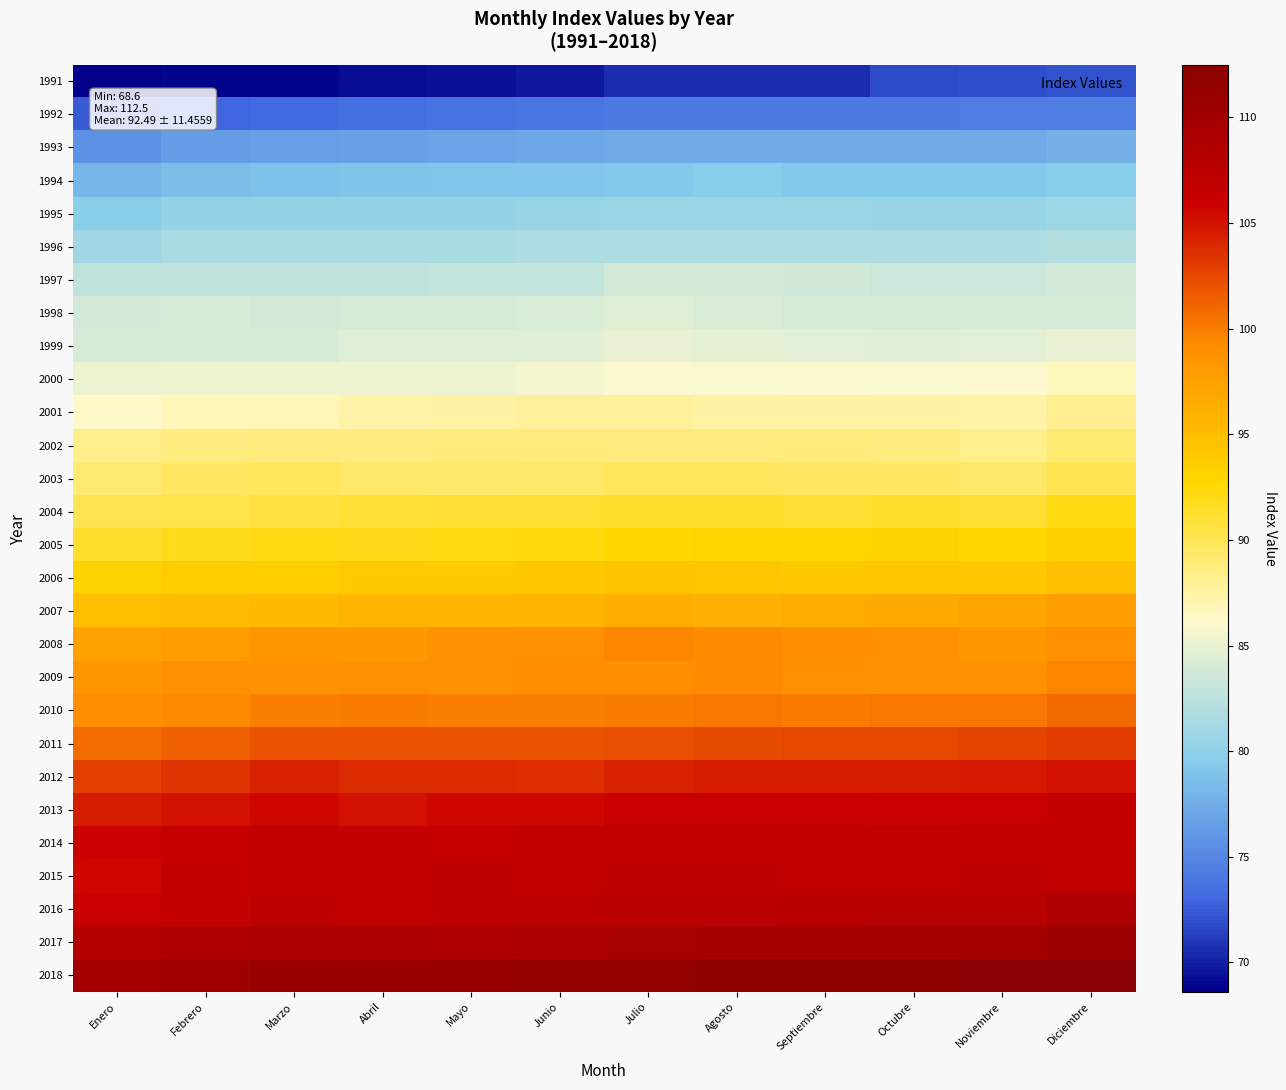

Reading left to right, extract all data points from this chart.

1991: Enero=68.6	Febrero=68.9	Marzo=68.9	Abril=69.2	Mayo=69.4	Junio=69.8	Julio=70.6	Agosto=70.6	Septiembre=70.6	Octubre=71.7	Noviembre=72.0	Diciembre=72.1
1992: Enero=72.5	Febrero=72.9	Marzo=73.2	Abril=73.5	Mayo=73.7	Junio=73.9	Julio=74.1	Agosto=74.1	Septiembre=74.1	Octubre=74.1	Noviembre=74.4	Diciembre=74.5
1993: Enero=75.8	Febrero=76.4	Marzo=76.6	Abril=76.8	Mayo=76.9	Junio=77.1	Julio=77.5	Agosto=77.5	Septiembre=77.4	Octubre=77.4	Noviembre=77.5	Diciembre=77.7
1994: Enero=78.1	Febrero=78.7	Marzo=78.8	Abril=78.9	Mayo=79.1	Junio=79.2	Julio=79.4	Agosto=79.6	Septiembre=79.4	Octubre=79.3	Noviembre=79.4	Diciembre=79.6
1995: Enero=79.9	Febrero=80.3	Marzo=80.3	Abril=80.4	Mayo=80.4	Junio=80.5	Julio=80.7	Agosto=80.7	Septiembre=80.7	Octubre=80.5	Noviembre=80.5	Diciembre=80.8
1996: Enero=81.0	Febrero=81.5	Marzo=81.5	Abril=81.5	Mayo=81.6	Junio=81.7	Julio=81.8	Agosto=81.8	Septiembre=81.8	Octubre=81.8	Noviembre=81.7	Diciembre=82.0
1997: Enero=82.7	Febrero=82.8	Marzo=82.8	Abril=82.7	Mayo=82.9	Junio=83.0	Julio=83.7	Agosto=83.8	Septiembre=83.6	Octubre=83.5	Noviembre=83.5	Diciembre=83.7
1998: Enero=83.7	Febrero=83.9	Marzo=83.8	Abril=83.9	Mayo=84.0	Junio=84.1	Julio=84.4	Agosto=84.2	Septiembre=84.0	Octubre=83.9	Noviembre=83.9	Diciembre=84.0
1999: Enero=83.9	Febrero=84.0	Marzo=84.0	Abril=84.4	Mayo=84.4	Junio=84.5	Julio=84.9	Agosto=84.8	Septiembre=84.6	Octubre=84.5	Noviembre=84.7	Diciembre=85.0
2000: Enero=85.2	Febrero=85.3	Marzo=85.3	Abril=85.3	Mayo=85.2	Junio=85.6	Julio=86.0	Agosto=85.8	Septiembre=86.0	Octubre=85.9	Noviembre=86.0	Diciembre=86.7
2001: Enero=86.4	Febrero=86.9	Marzo=86.9	Abril=87.3	Mayo=87.6	Junio=87.7	Julio=87.8	Agosto=87.6	Septiembre=87.6	Octubre=87.5	Noviembre=87.3	Diciembre=88.1
2002: Enero=88.2	Febrero=88.5	Marzo=88.7	Abril=88.6	Mayo=88.7	Junio=88.7	Julio=88.8	Agosto=88.7	Septiembre=88.7	Octubre=88.6	Noviembre=88.3	Diciembre=89.1
2003: Enero=89.1	Febrero=89.6	Marzo=89.7	Abril=89.4	Mayo=89.2	Junio=89.5	Julio=89.7	Agosto=89.7	Septiembre=89.6	Octubre=89.6	Noviembre=89.4	Diciembre=90.1
2004: Enero=90.1	Febrero=90.3	Marzo=90.6	Abril=90.9	Mayo=91.1	Junio=91.1	Julio=91.3	Agosto=91.4	Septiembre=91.2	Octubre=91.3	Noviembre=91.1	Diciembre=92.1
2005: Enero=91.4	Febrero=91.8	Marzo=92.2	Abril=92.0	Mayo=92.2	Junio=92.3	Julio=92.7	Agosto=92.8	Septiembre=92.9	Octubre=93.0	Noviembre=92.7	Diciembre=93.4
2006: Enero=93.1	Febrero=93.5	Marzo=93.5	Abril=93.8	Mayo=93.8	Junio=94.0	Julio=94.4	Agosto=94.2	Septiembre=93.9	Octubre=94.0	Noviembre=94.0	Diciembre=94.7
2007: Enero=94.7	Febrero=95.1	Marzo=95.3	Abril=95.8	Mayo=95.8	Junio=95.8	Julio=96.3	Agosto=96.2	Septiembre=96.4	Octubre=96.6	Noviembre=97.1	Diciembre=97.7
2008: Enero=97.4	Febrero=97.8	Marzo=98.3	Abril=98.1	Mayo=98.7	Junio=98.9	Julio=99.5	Agosto=99.2	Septiembre=99.1	Octubre=98.9	Noviembre=98.4	Diciembre=98.8
2009: Enero=98.3	Febrero=98.9	Marzo=98.7	Abril=98.8	Mayo=98.7	Junio=99.0	Julio=99.0	Agosto=99.2	Septiembre=98.9	Octubre=98.9	Noviembre=98.8	Diciembre=99.6
2010: Enero=99.0	Febrero=99.4	Marzo=99.9	Abril=100.0	Mayo=99.9	Junio=99.9	Julio=100.1	Agosto=100.2	Septiembre=100.1	Octubre=100.2	Noviembre=100.3	Diciembre=100.9
2011: Enero=100.7	Febrero=101.3	Marzo=101.9	Abril=101.9	Mayo=101.9	Junio=102.0	Julio=102.2	Agosto=102.3	Septiembre=102.5	Octubre=102.5	Noviembre=102.7	Diciembre=102.9
2012: Enero=102.8	Febrero=103.5	Marzo=104.1	Abril=103.9	Mayo=103.9	Junio=103.7	Julio=104.1	Agosto=104.5	Septiembre=104.6	Octubre=104.6	Noviembre=104.7	Diciembre=105.0
2013: Enero=104.5	Febrero=105.1	Marzo=105.6	Abril=105.1	Mayo=105.5	Junio=105.6	Julio=106.1	Agosto=106.1	Septiembre=106.1	Octubre=105.9	Noviembre=106.1	Diciembre=106.5
2014: Enero=105.9	Febrero=106.4	Marzo=106.7	Abril=106.5	Mayo=106.4	Junio=106.7	Julio=107.0	Agosto=107.0	Septiembre=107.0	Octubre=106.7	Noviembre=106.7	Diciembre=106.7
2015: Enero=105.6	Febrero=106.5	Marzo=107.0	Abril=107.0	Mayo=107.1	Junio=107.0	Julio=107.2	Agosto=107.2	Septiembre=107.0	Octubre=107.0	Noviembre=107.1	Diciembre=107.0
2016: Enero=106.1	Febrero=106.5	Marzo=107.3	Abril=106.9	Mayo=107.2	Junio=107.3	Julio=107.6	Agosto=107.6	Septiembre=107.7	Octubre=107.9	Noviembre=108.0	Diciembre=108.8
2017: Enero=108.1	Febrero=108.8	Marzo=109.0	Abril=109.0	Mayo=108.8	Junio=109.0	Julio=109.4	Agosto=109.5	Septiembre=109.6	Octubre=109.6	Noviembre=109.9	Diciembre=110.6
2018: Enero=109.8	Febrero=110.3	Marzo=110.7	Abril=110.7	Mayo=111.2	Junio=111.3	Julio=111.6	Agosto=111.7	Septiembre=112.1	Octubre=112.3	Noviembre=112.4	Diciembre=112.5